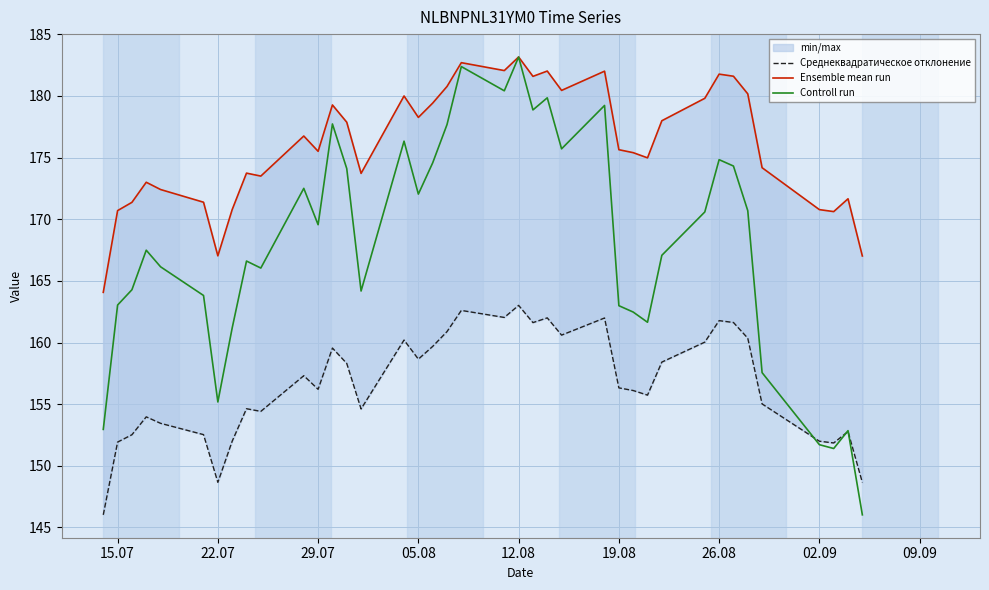

How many values in the Controll run series are below 167?

18